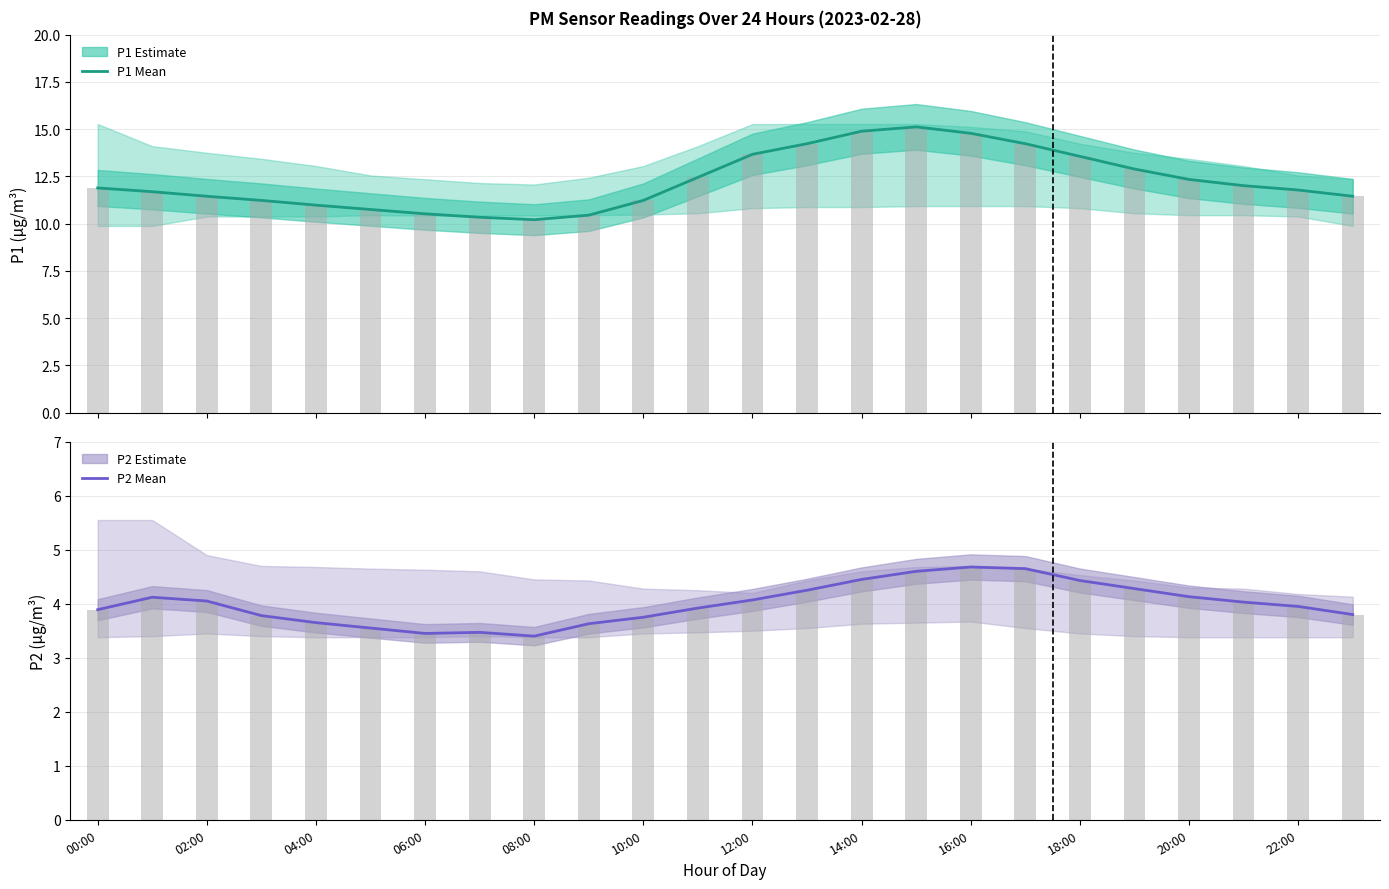

Rank the series by their maximum value, from highest to lowest.

P1 (Estimate), P1 bars, P2 (Estimate), P2 bars